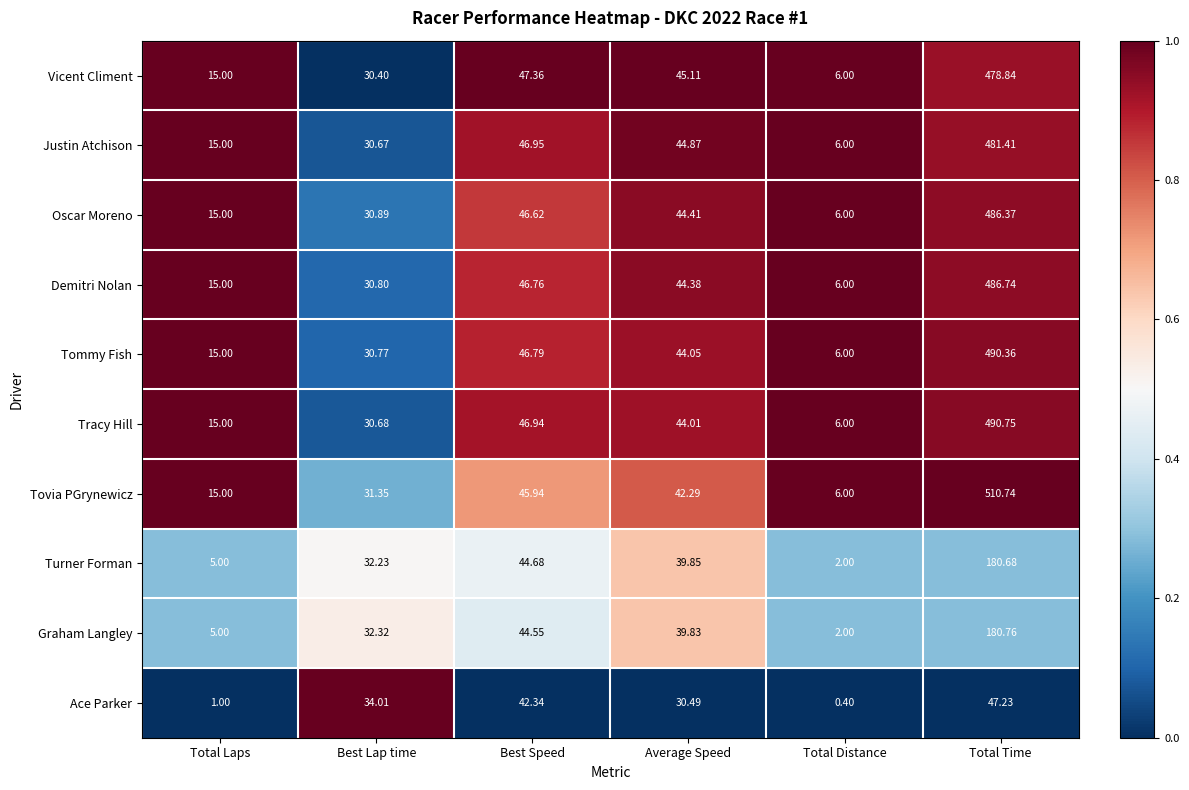

At which category is the sum across all series the highest?

Total Time